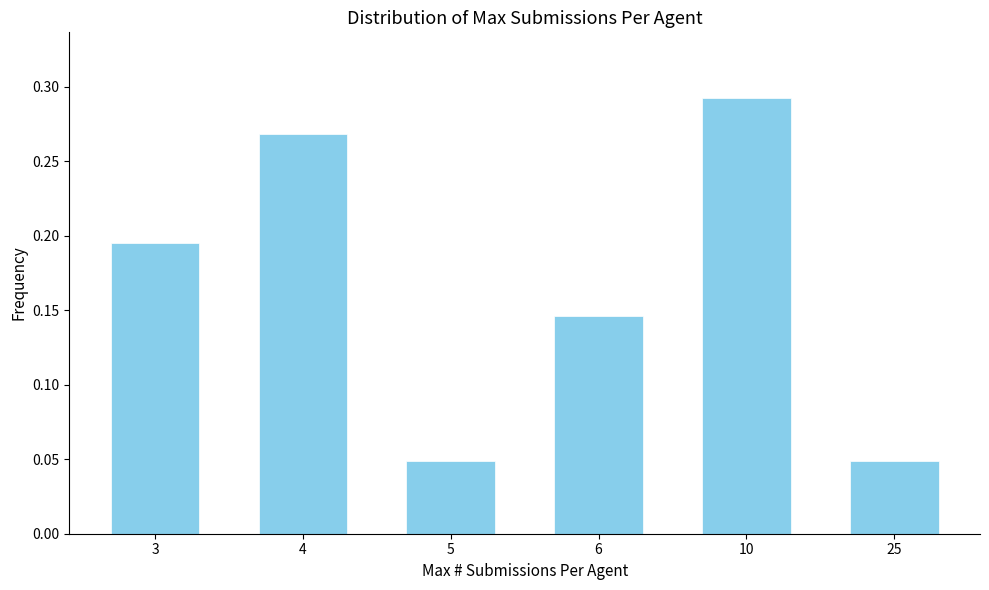

How many values are between 0 and 1?

6